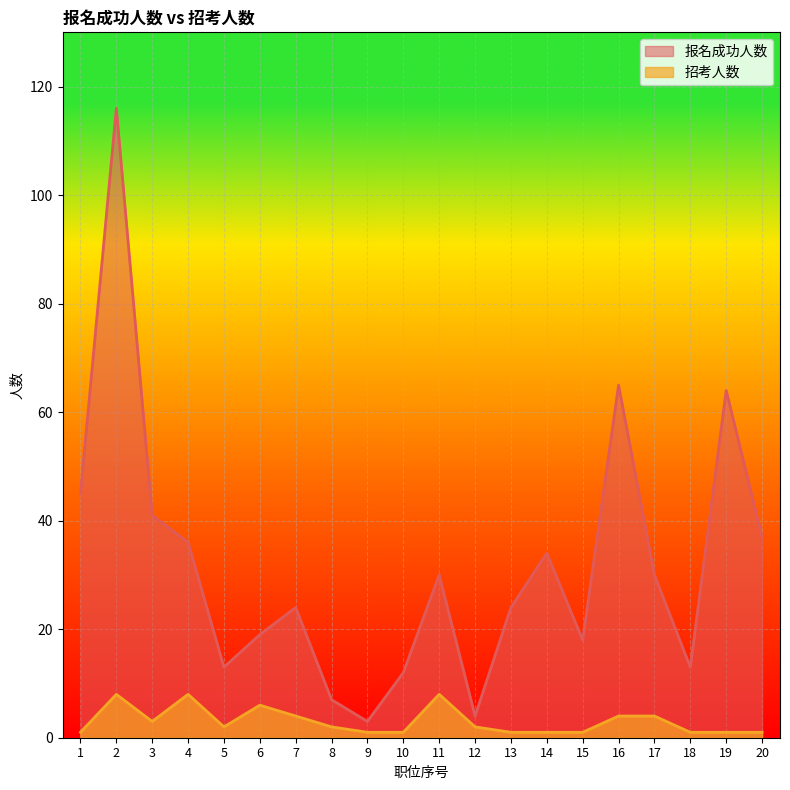

At which label does 报名成功人数 reach its peak?

2